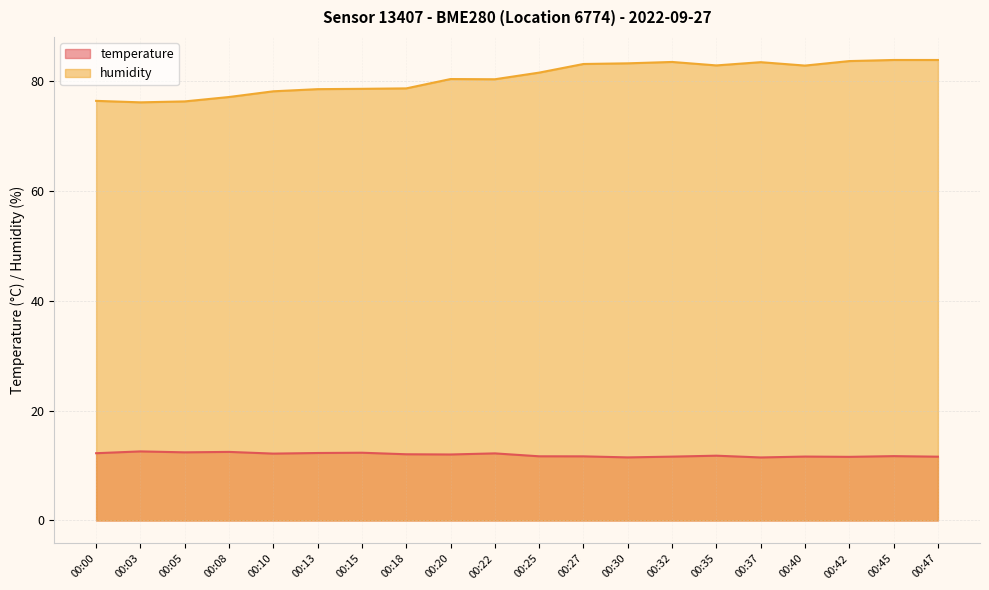

The value of humidity at 00:18 is 104.4. True or false?

False